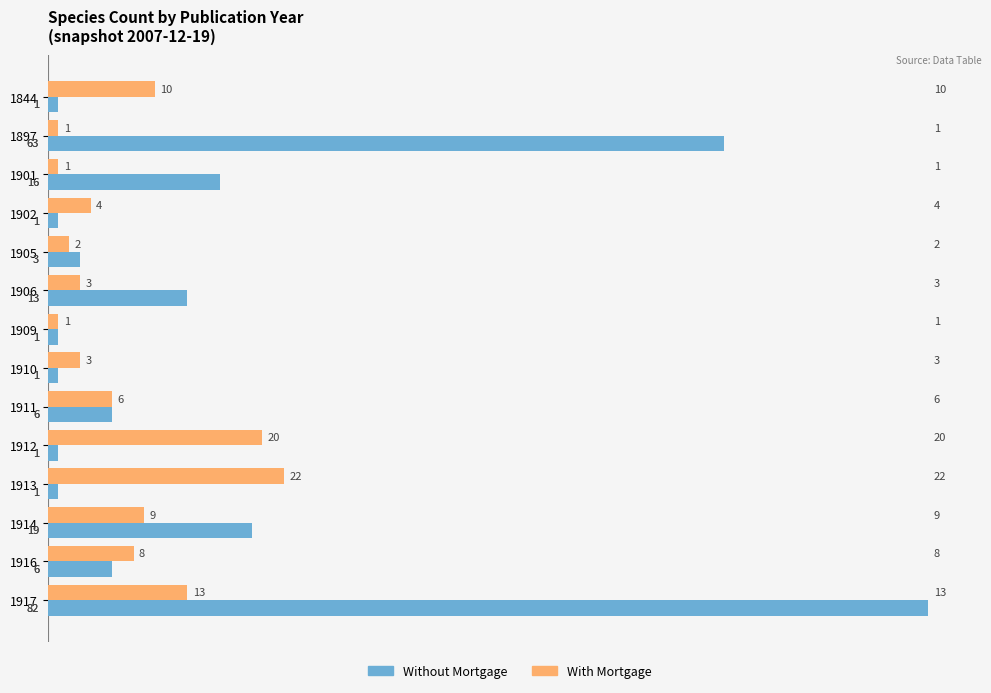

True or false: Without Mortgage has a value of 1 at 1912.

True